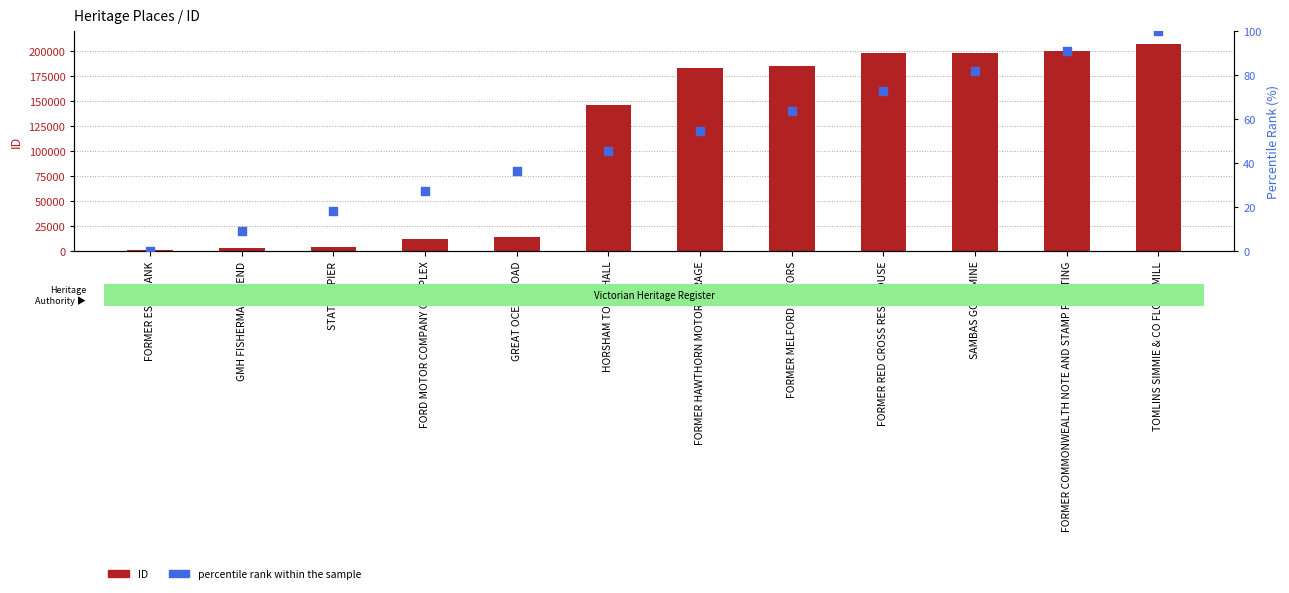

What is the total value across all series at FORMER COMMONWEALTH NOTE AND STAMP PRINTING?

200076.9